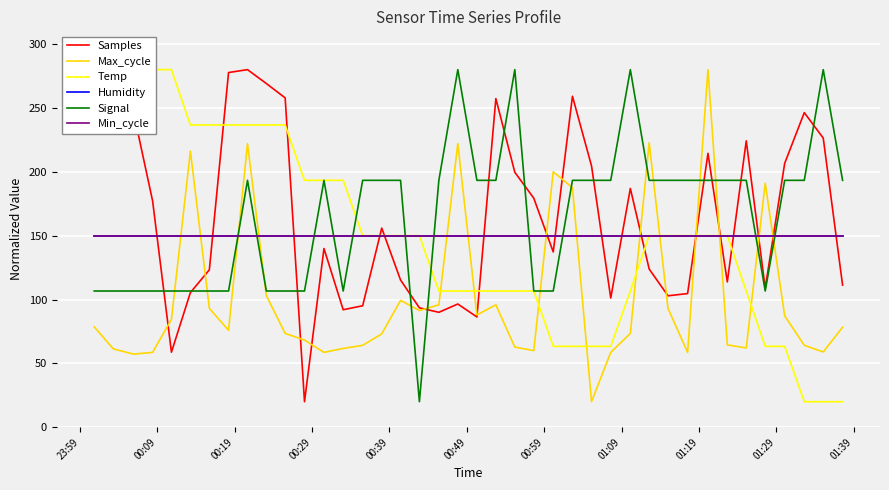

What are all the series names shown in the legend?

Samples, Max_cycle, Temp, Humidity, Signal, Min_cycle